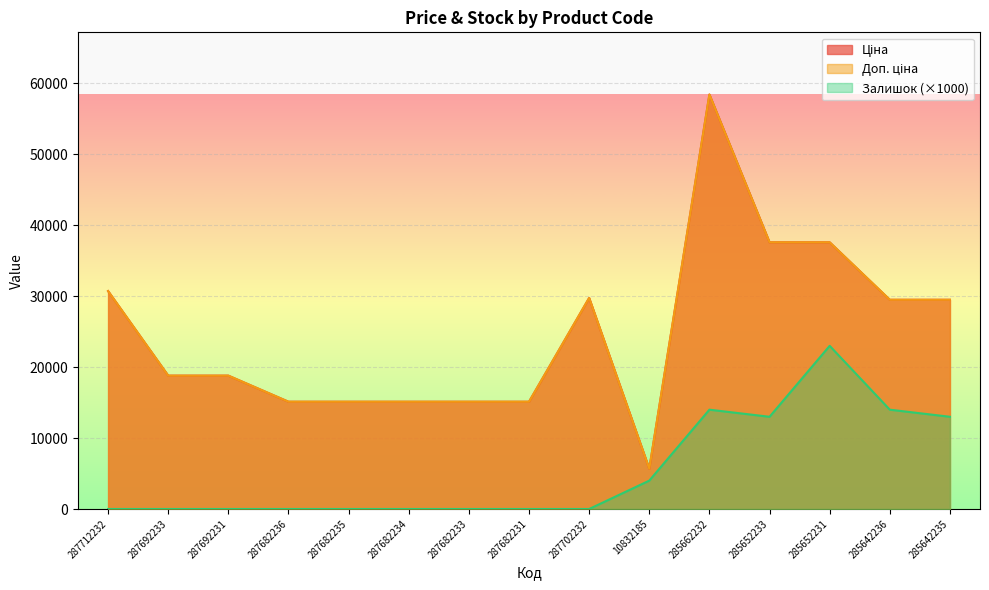

Rank the series at 10832185 from highest to lowest value.

Ціна, Доп. ціна, Залишок